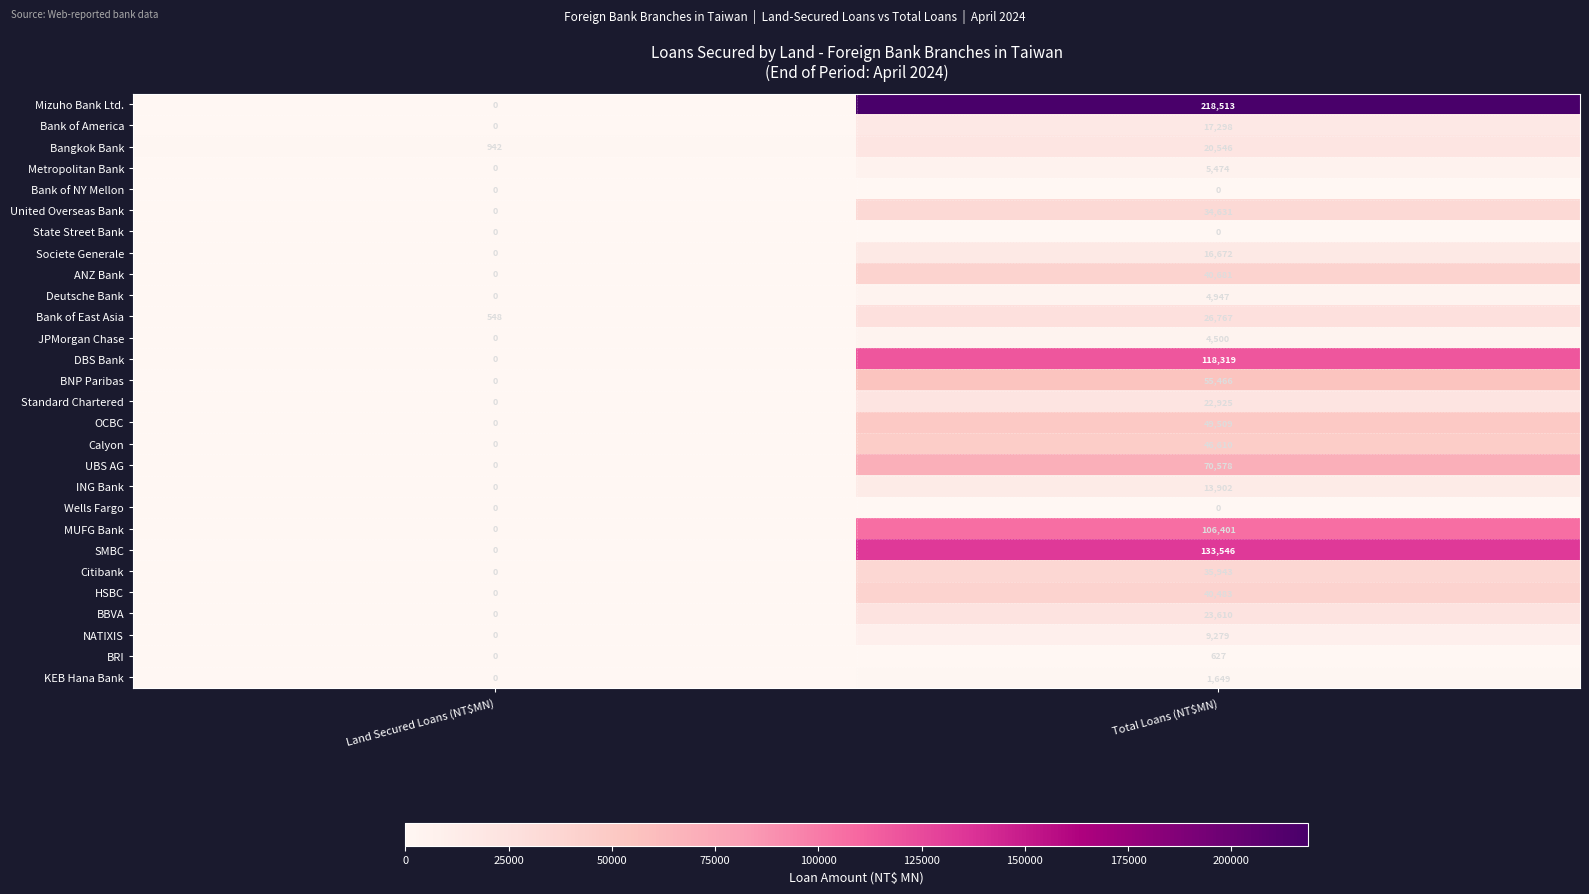

What is the average value of the Calyon series?

23305